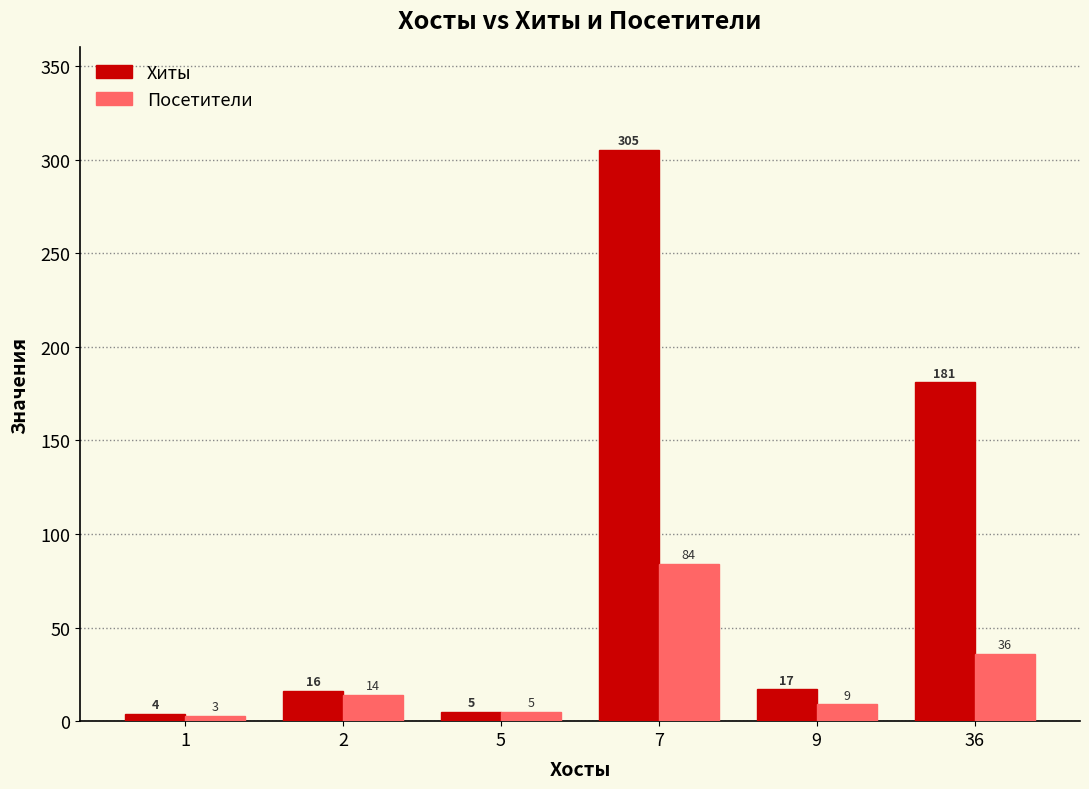

At 1, list the series in order from largest to smallest.

Хиты, Посетители